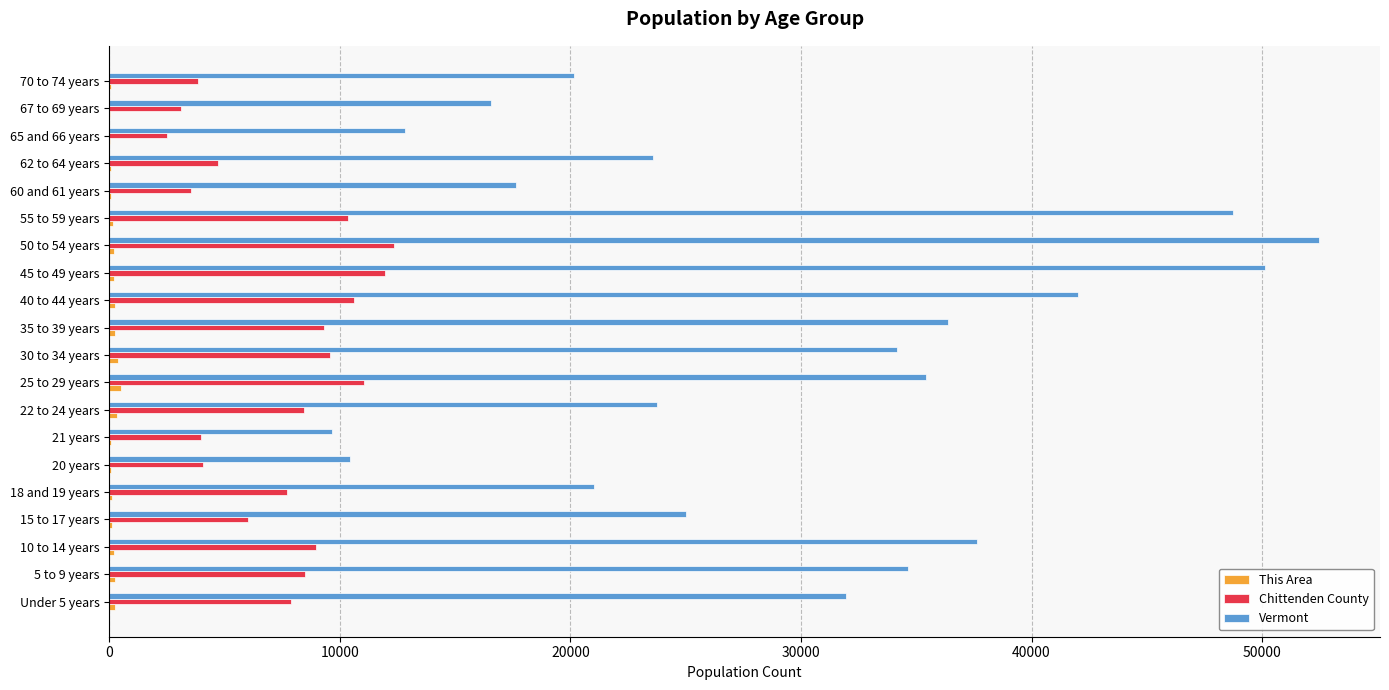

How many distinct data groups are displayed?

3